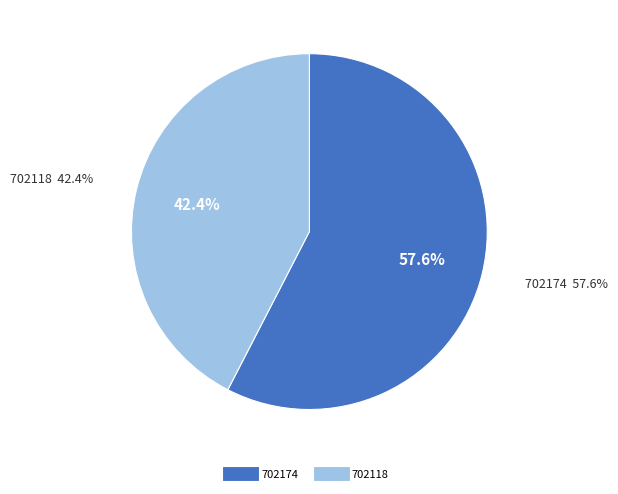

Does 702118 account for over 50% of the chart?

No